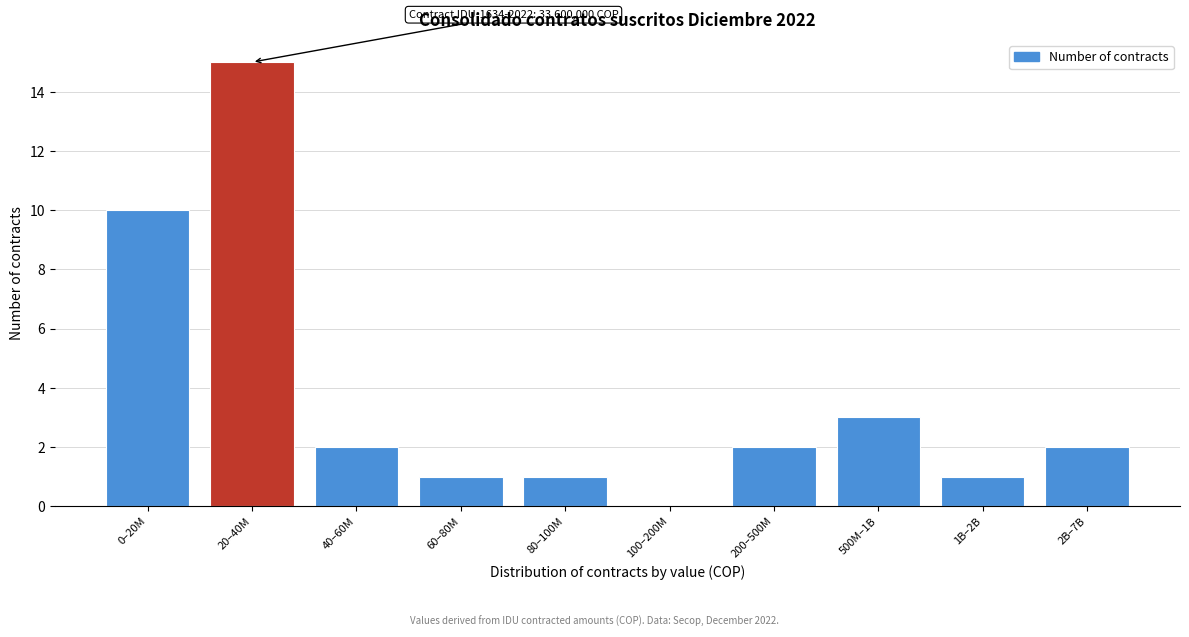

Reading left to right, what are all the values shown in this chart?

0–20M=10	20–40M=15	40–60M=2	60–80M=1	80–100M=1	100–200M=0	200–500M=2	500M–1B=3	1B–2B=1	2B–7B=2